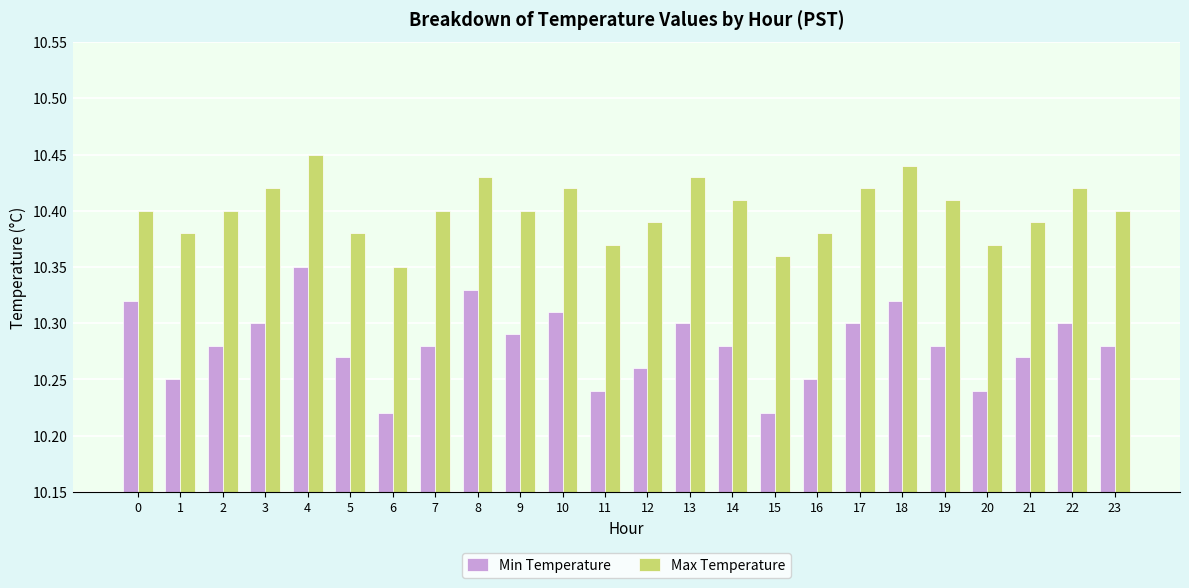

Count the number of categories in the chart.

24